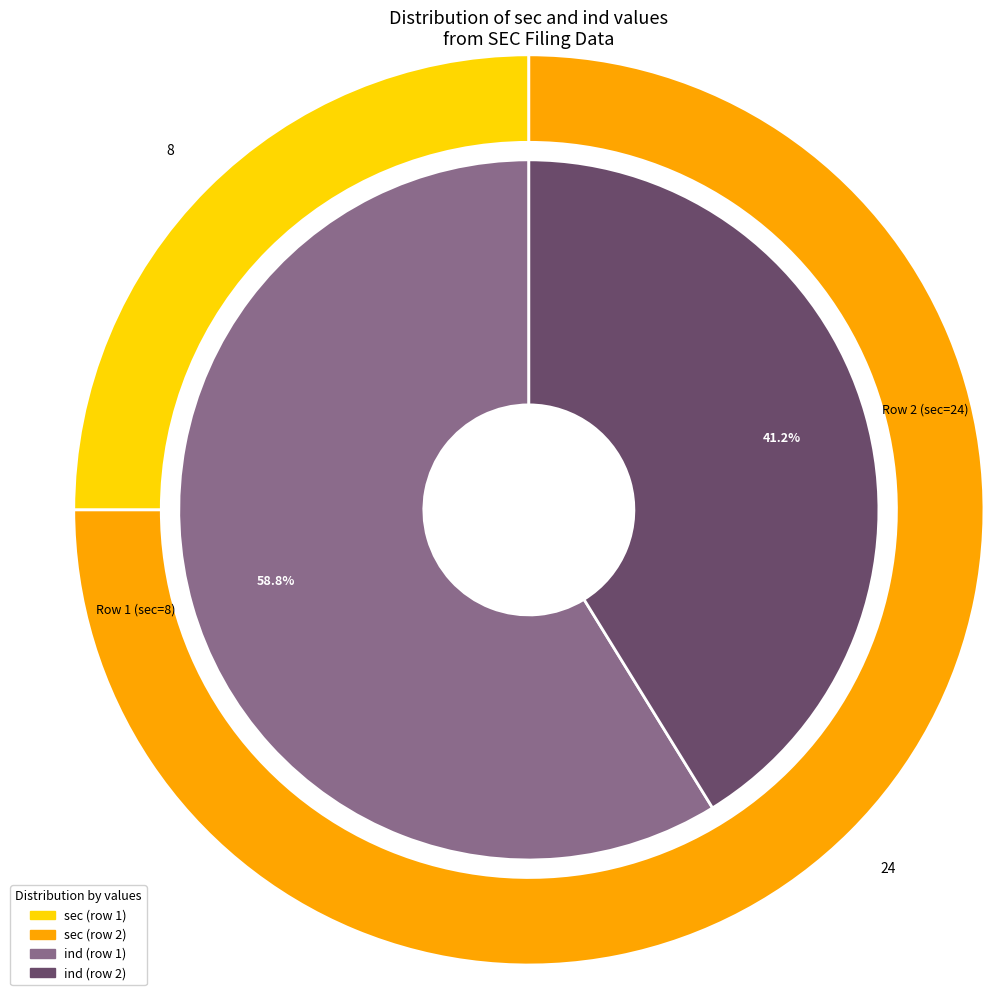

To the nearest percent, what is the combined percentage of Row 1 (sec=8) and Row 2 (sec=24)?

100%